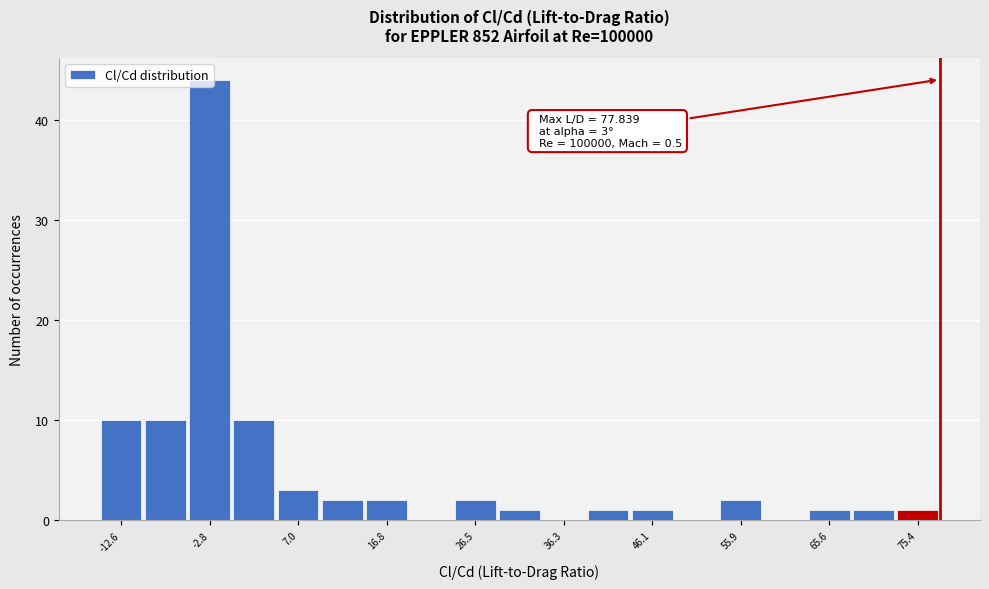

Over which range of the x-axis is the bar tallest?

-5 to 0